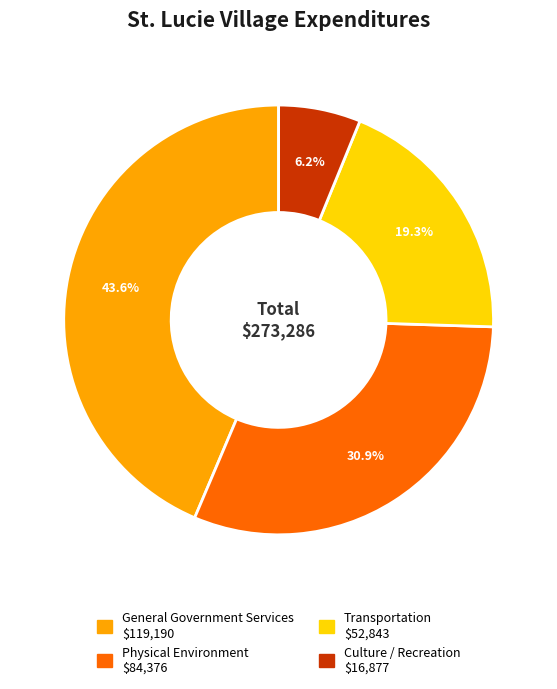

To the nearest percent, what portion does Transportation represent?

19%